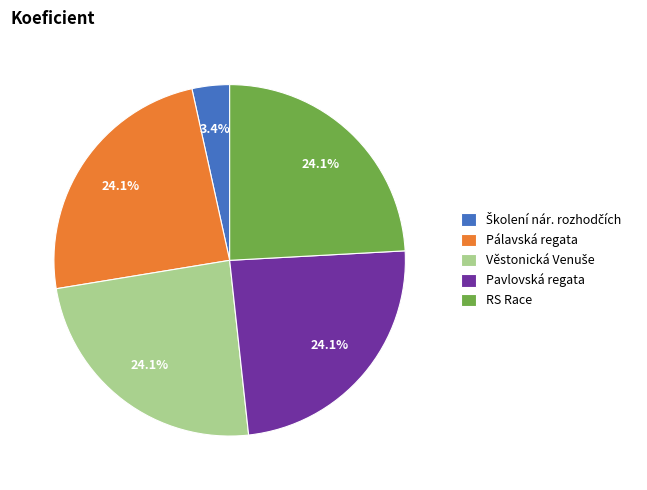

Count the number of slices in the pie.

5